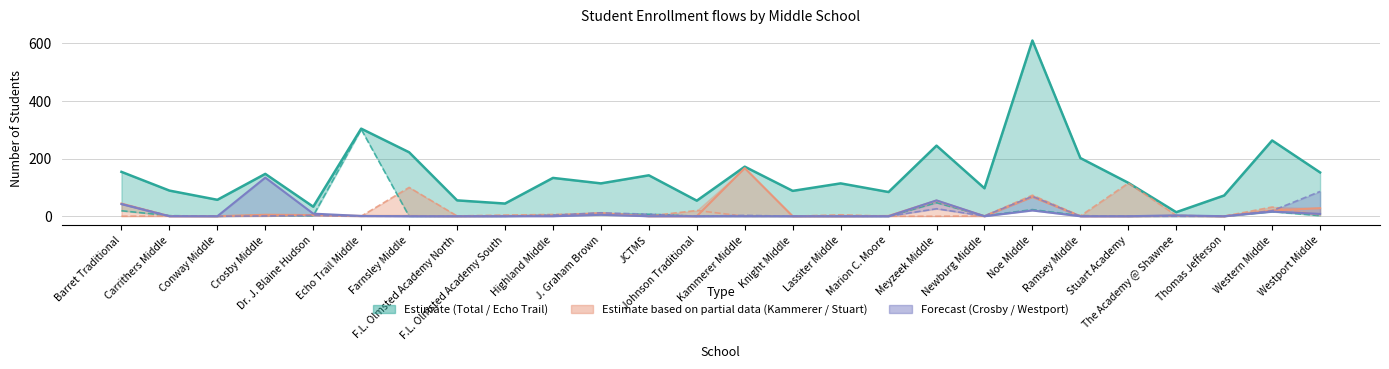

What is the spread (max minus min) of values at Farnsley Middle?

222